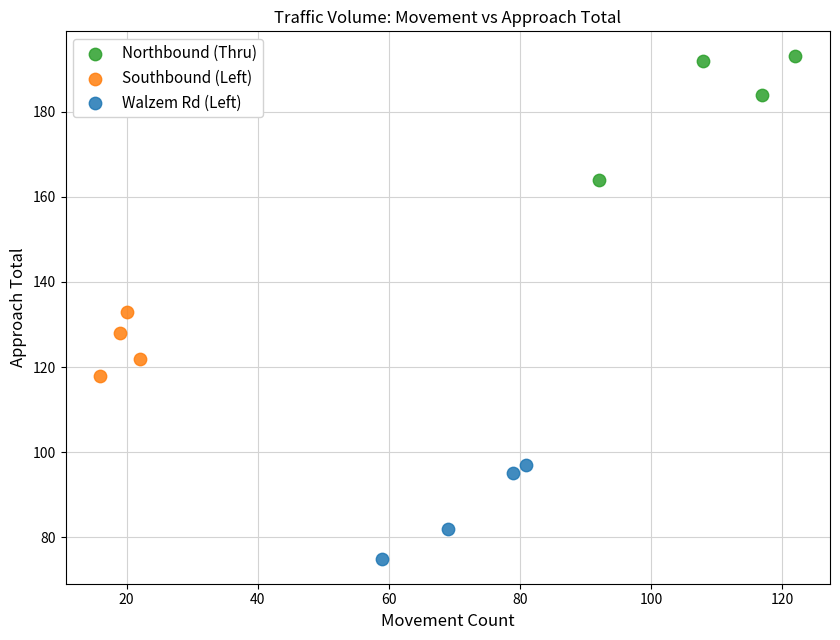

Which series contains the highest Y value?

Northbound (Thru)